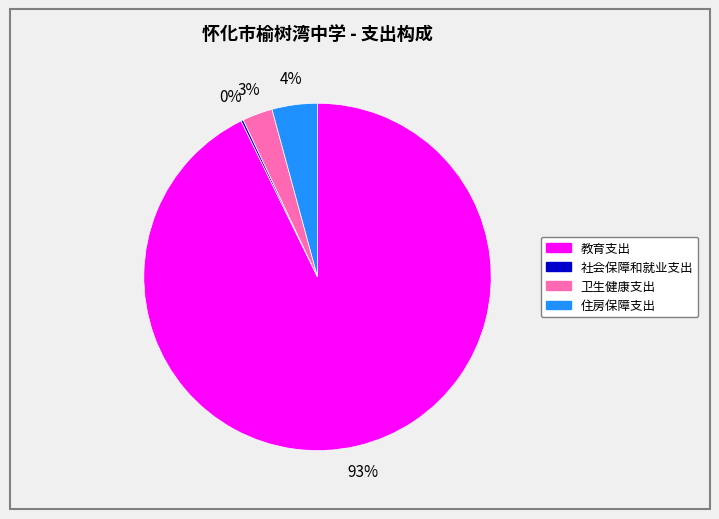

Is the sum of 卫生健康支出 and 住房保障支出 greater than half?

No